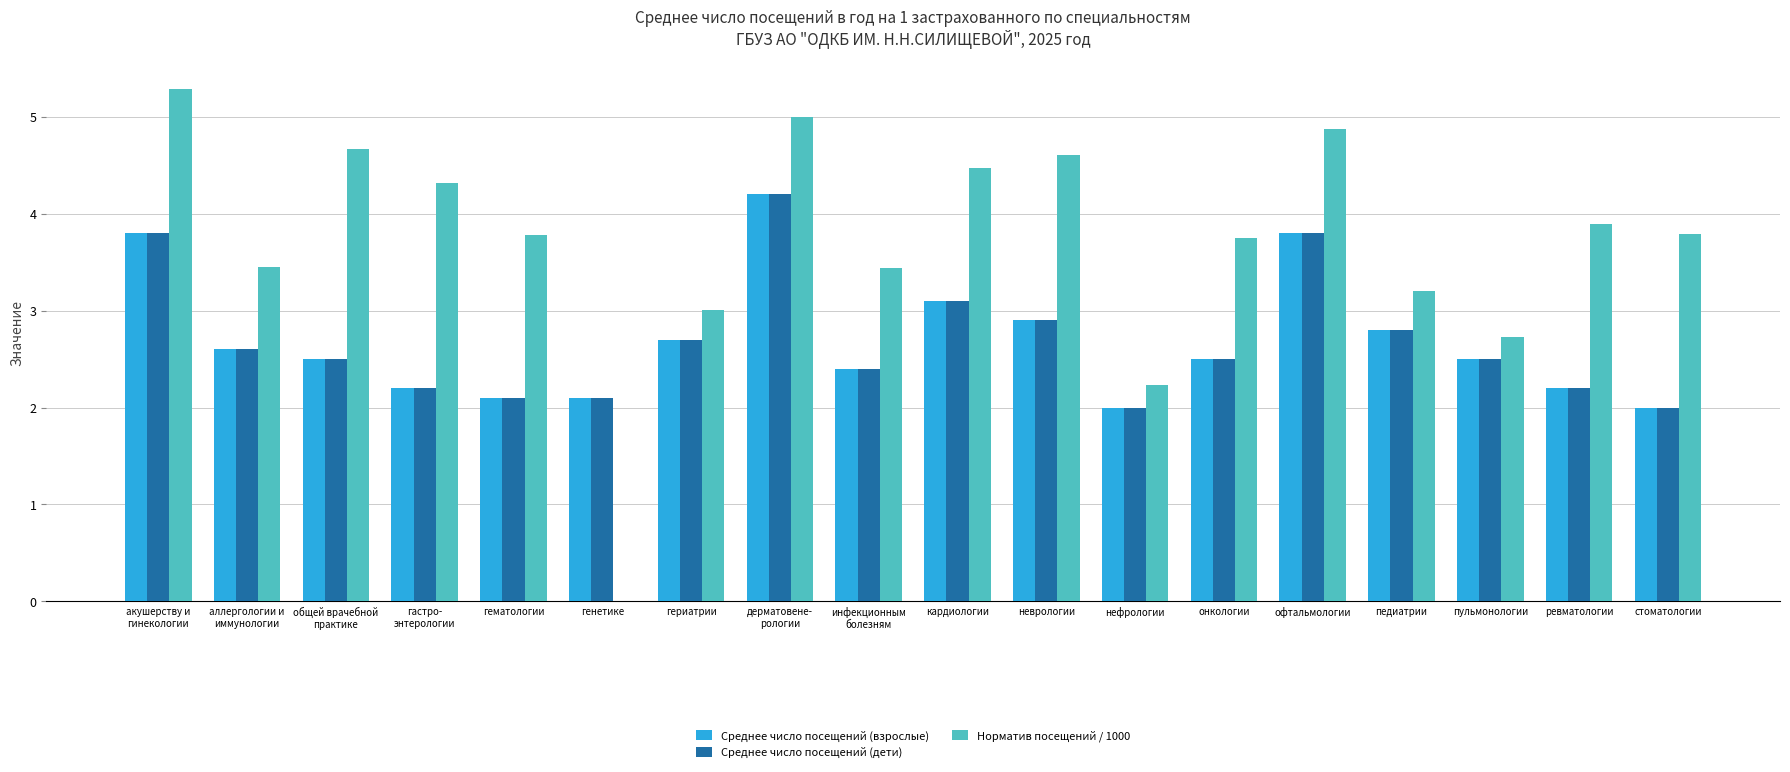

Which series has the largest total across all categories?

Норматив посещений / 1000